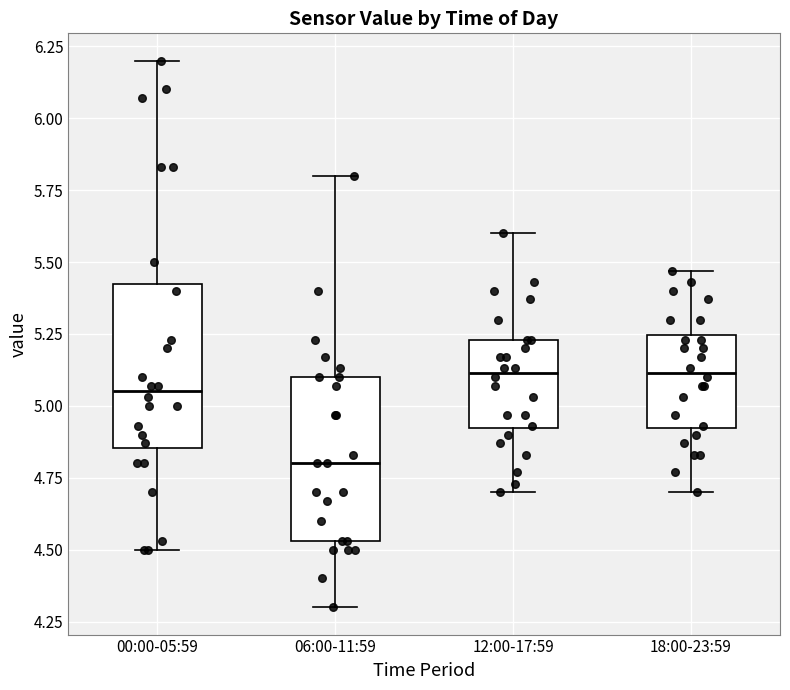

Reading left to right, transcribe this box plot: for each box, give where its median line is, the range the box spans, and where its two whiskers end, as read against the y-axis. The values are not printed on the chart, so give them approximately, as read against the axis.

00:00-05:59: median 5.05, box 4.85 to 5.45, whiskers 4.50 to 6.20
06:00-11:59: median 4.80, box 4.55 to 5.10, whiskers 4.30 to 5.80
12:00-17:59: median 5.10, box 4.90 to 5.25, whiskers 4.70 to 5.60
18:00-23:59: median 5.10, box 4.90 to 5.25, whiskers 4.70 to 5.45